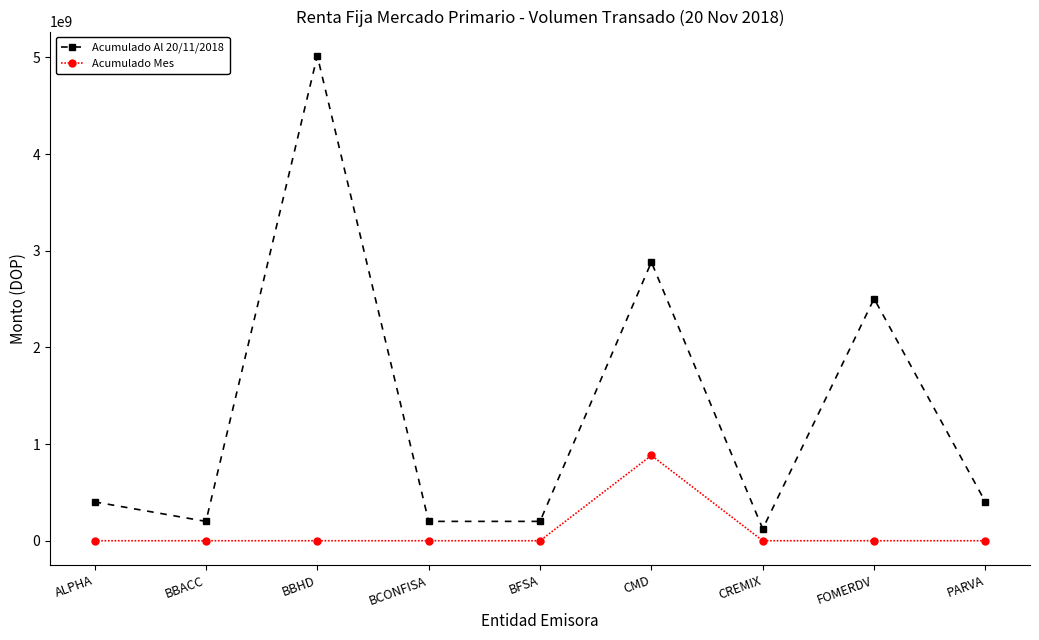

Is it true that Acumulado Al 20/11/2018 equals 1369512465.6 at CMD?

False